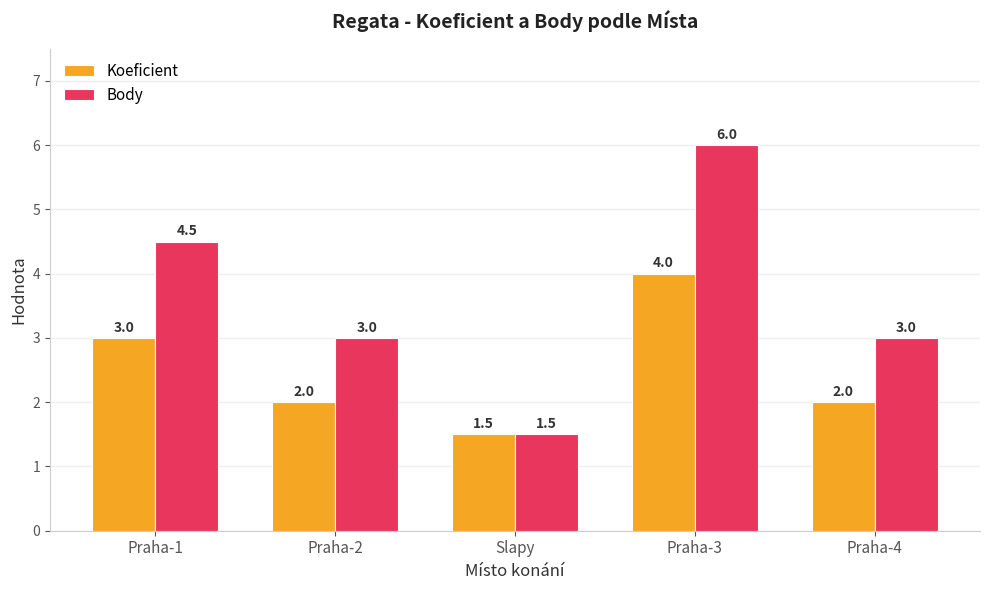

What position from the left is Praha-2?

2